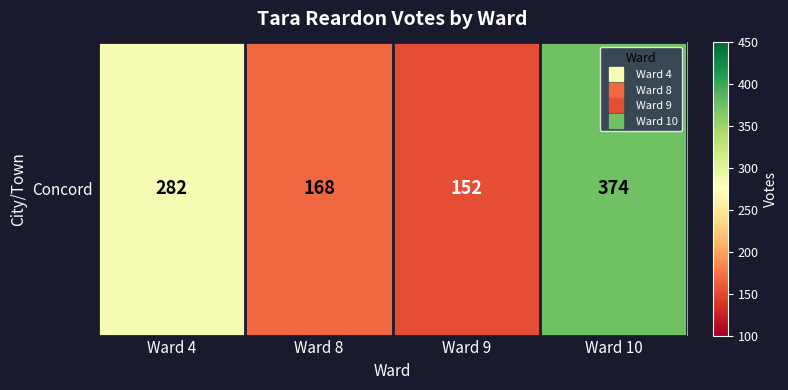

What is the difference between the values at Ward 8 and Ward 9?

16